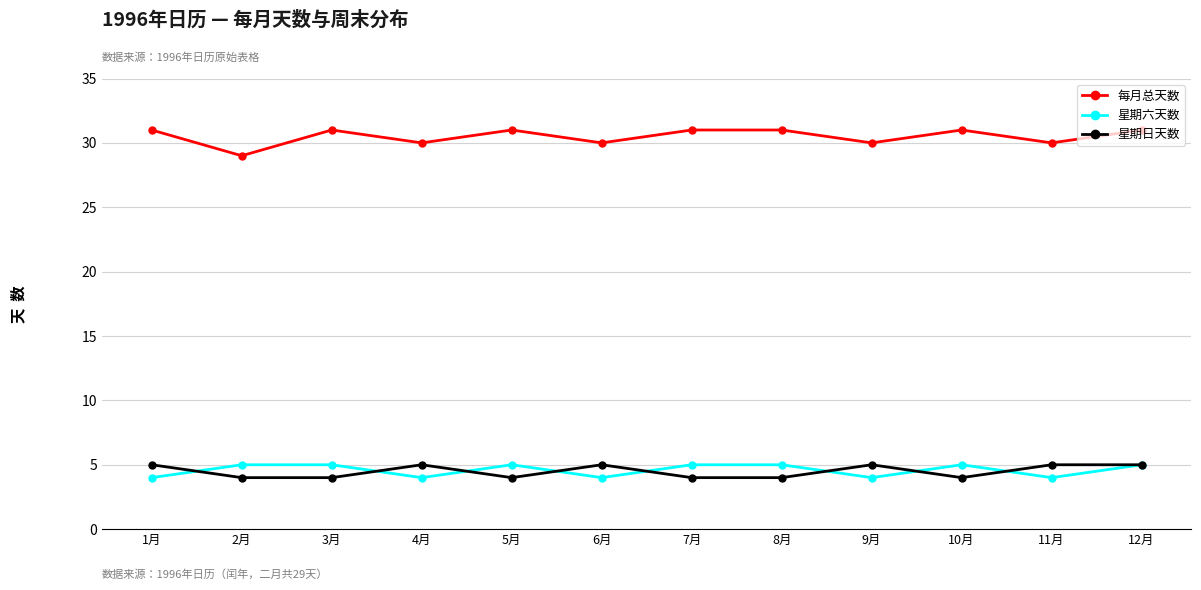

What is the value of the 星期日天数 point at the 11th from the left?

5